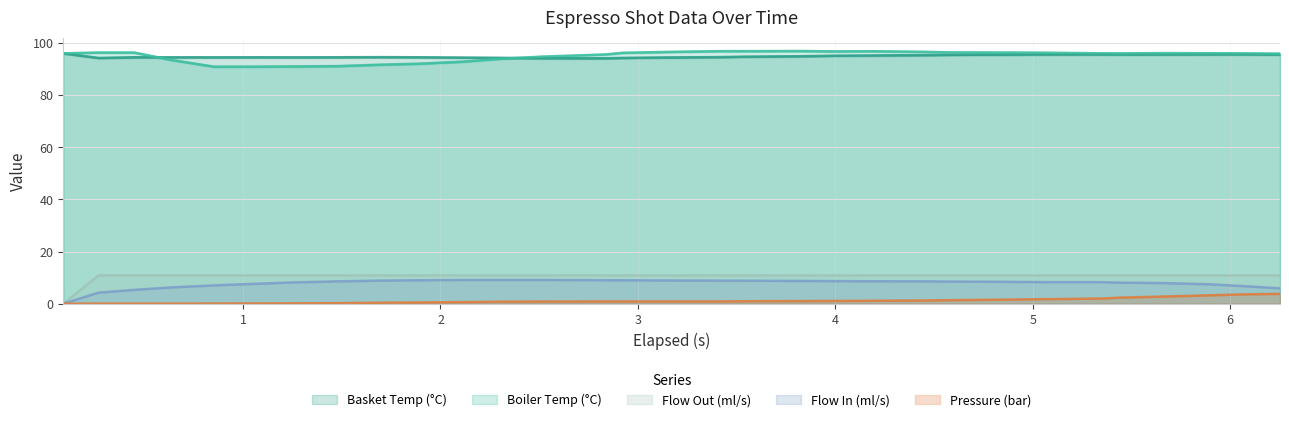

Which series changed the most between 0.268 and 3.824?

flow_in